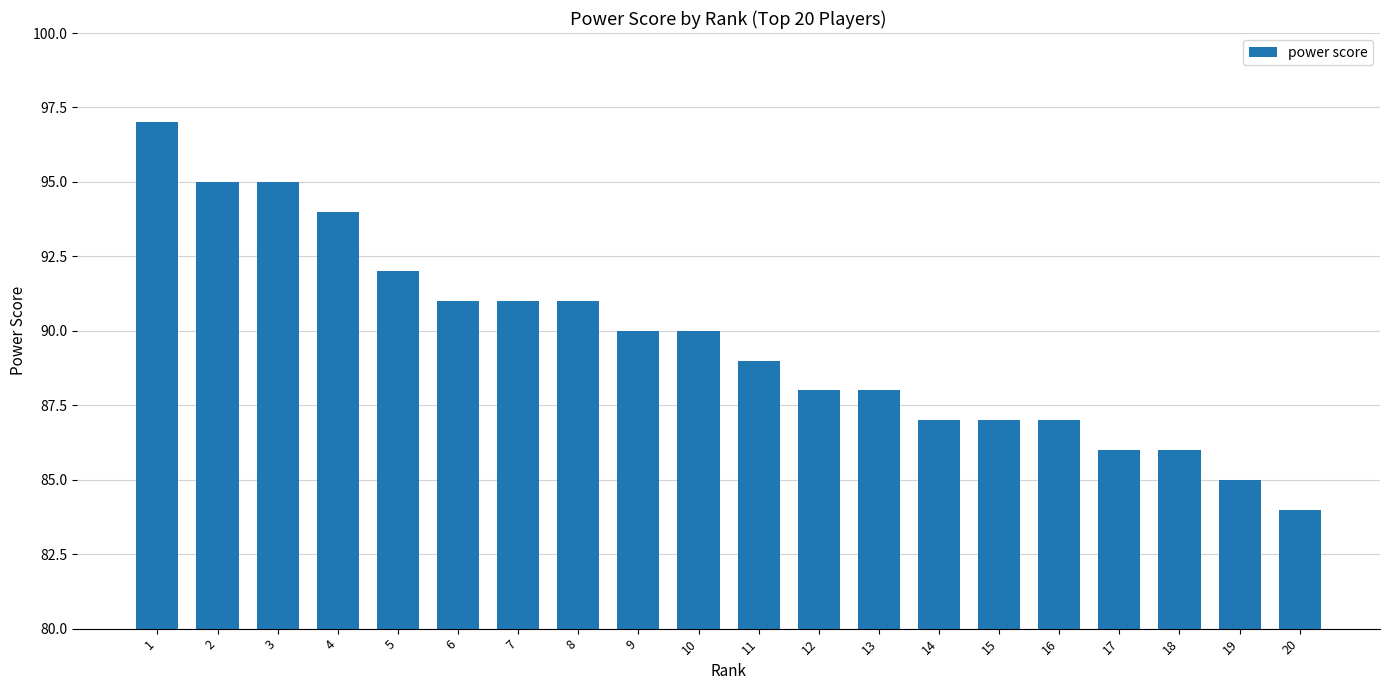

What is the change in value from 16 to 20?

-3